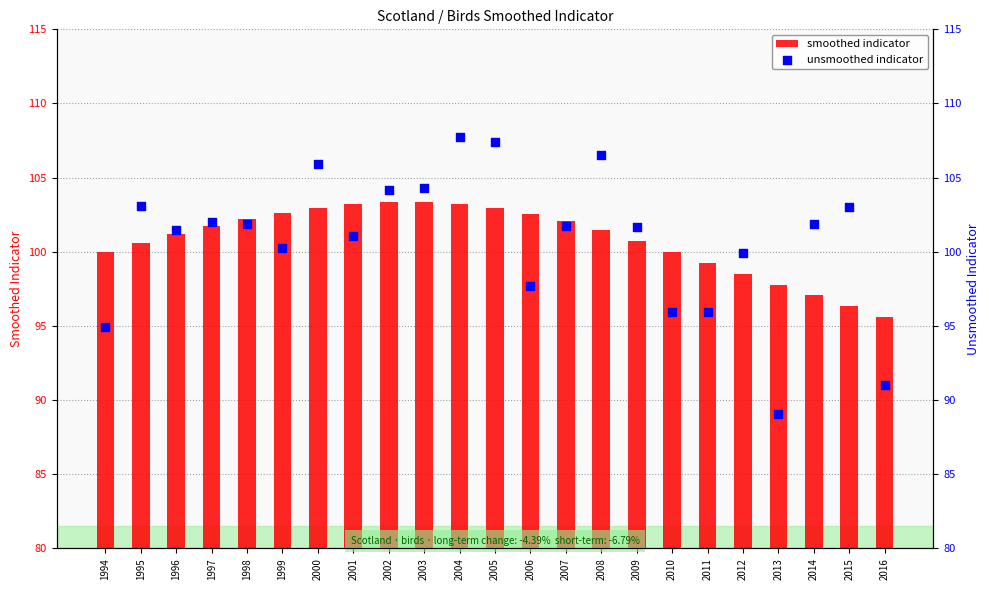

Which series contains the highest Y value?

unsmoothed indicator